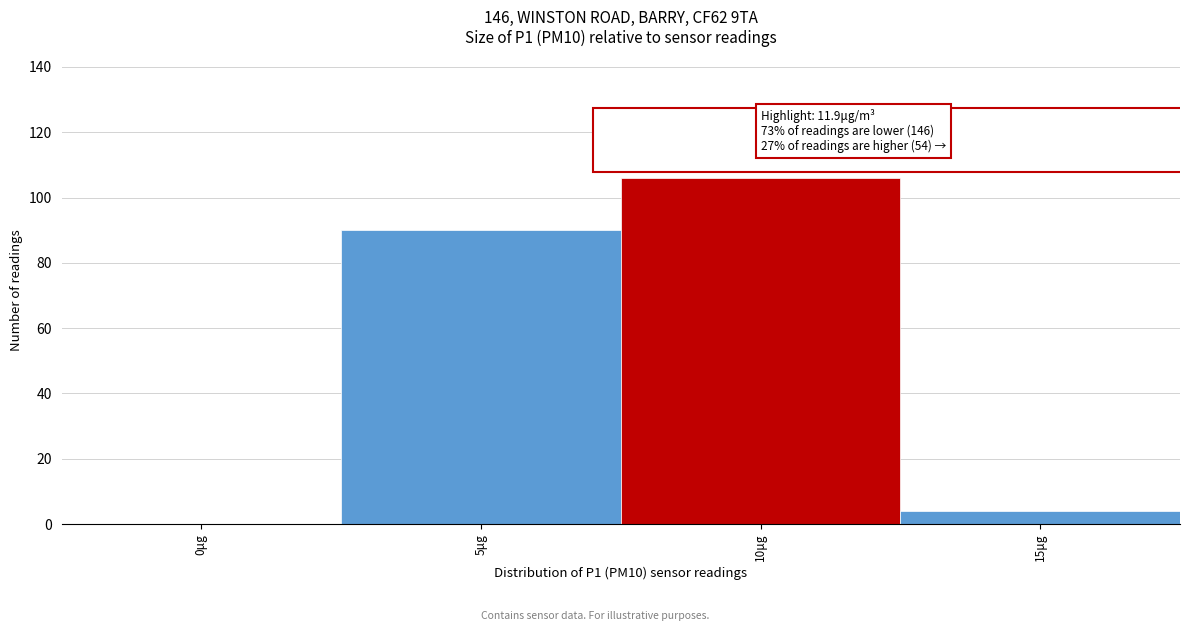

Reading right to left, extract all data points from this chart.

15μg=4	10μg=106	5μg=90	0μg=0